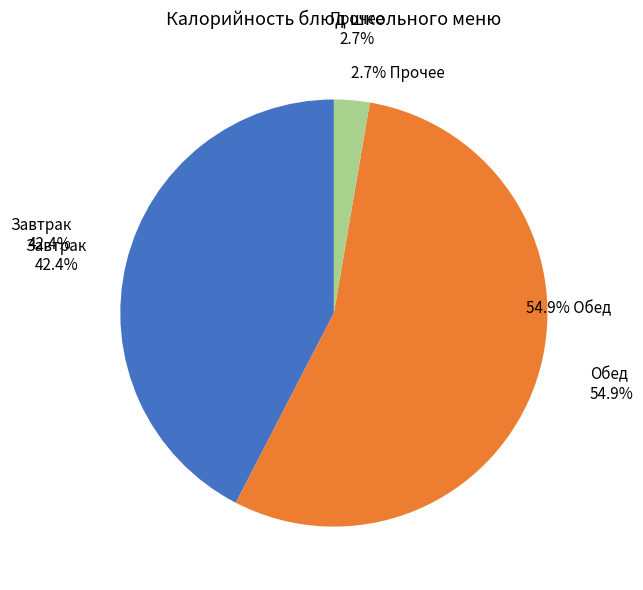

Does Чай с лимоном account for over 50% of the chart?

No